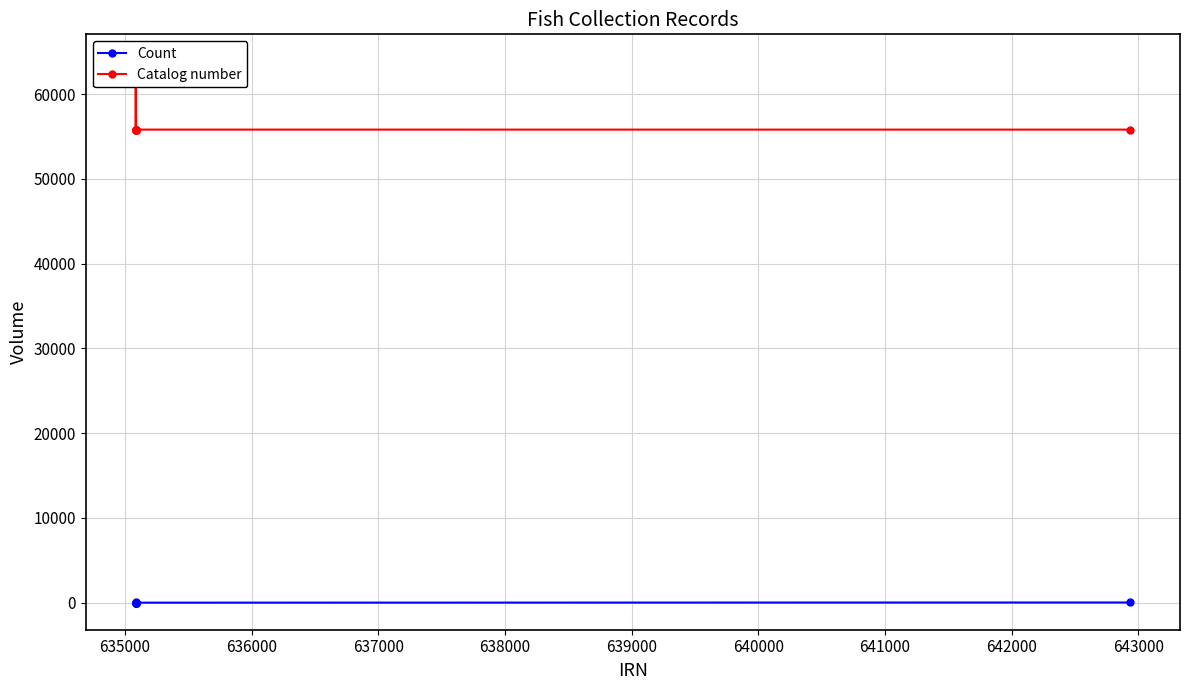

What is the difference between the highest and lowest values at 640000?

55817